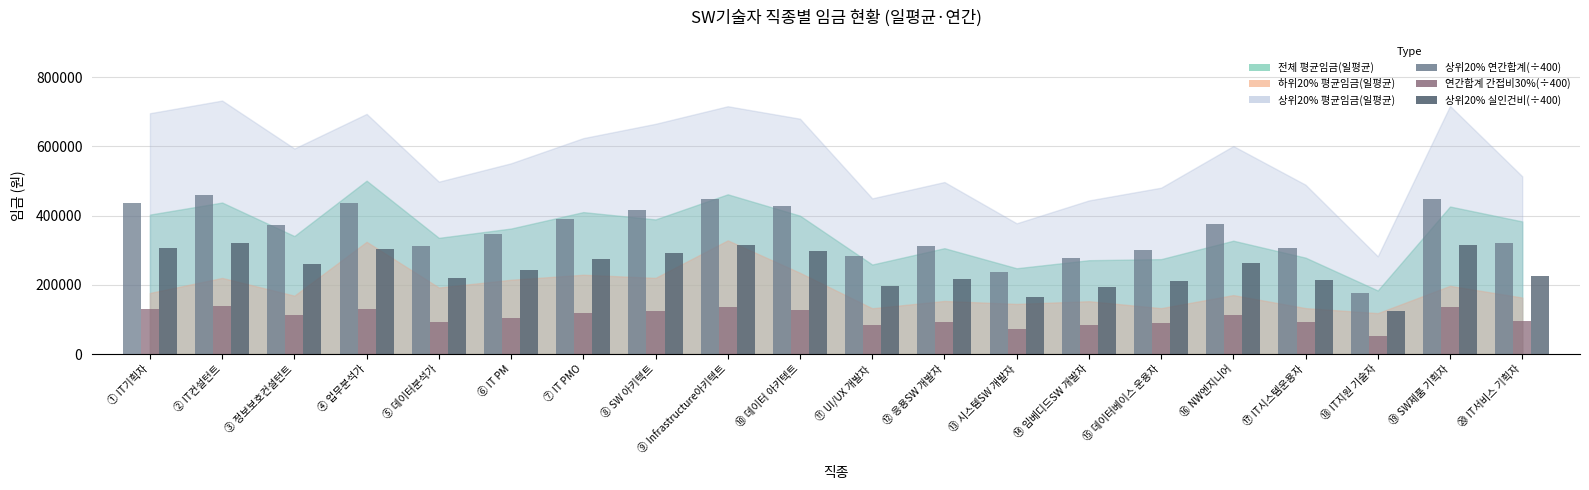

True or false: 상위20% 연간합계(÷400) has a value of 256122.6 at ⑧ SW 아키텍트.

False